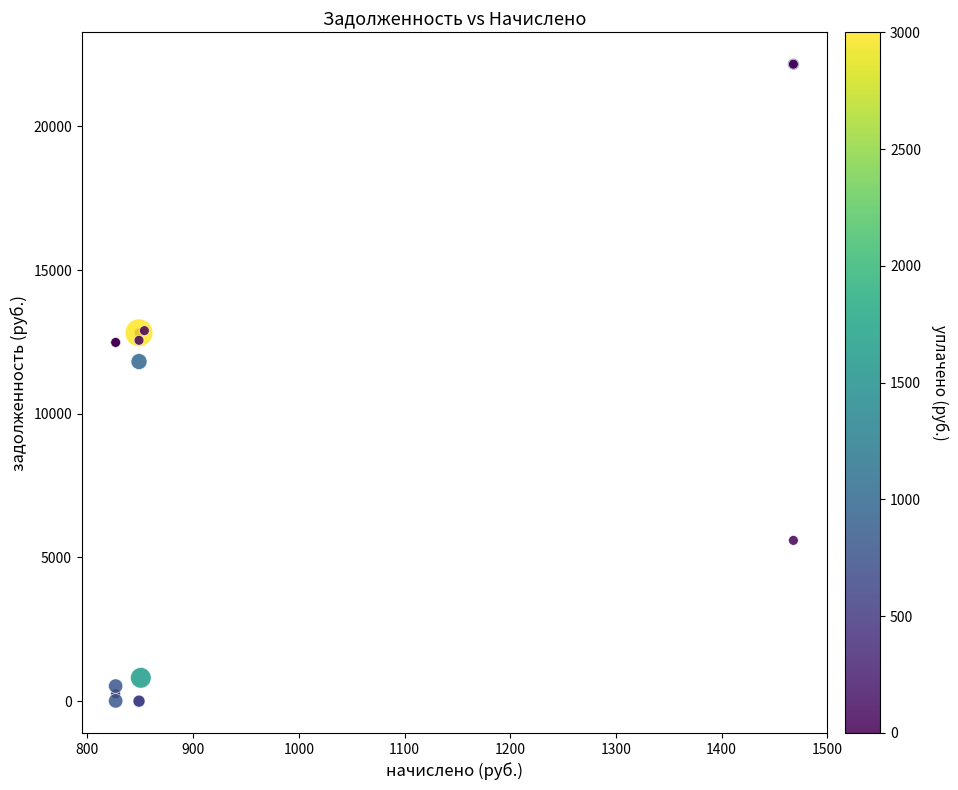

What Y value in the scatter plot is closest to 11080?

11814.3